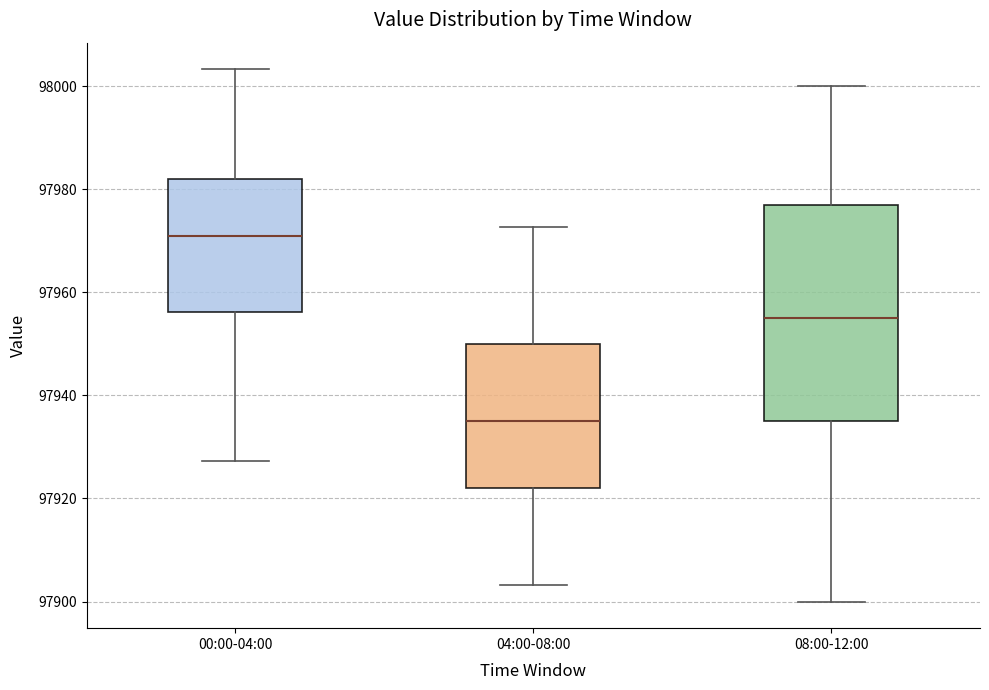

Reading left to right, transcribe this box plot: for each box, give where its median line is, the range the box spans, and where its two whiskers end, as read against the y-axis. The values are not printed on the chart, so give them approximately, as read against the axis.

00:00-04:00: median 97970, box 97956 to 97982, whiskers 97928 to 98004
04:00-08:00: median 97936, box 97922 to 97950, whiskers 97904 to 97972
08:00-12:00: median 97956, box 97936 to 97978, whiskers 97900 to 98000